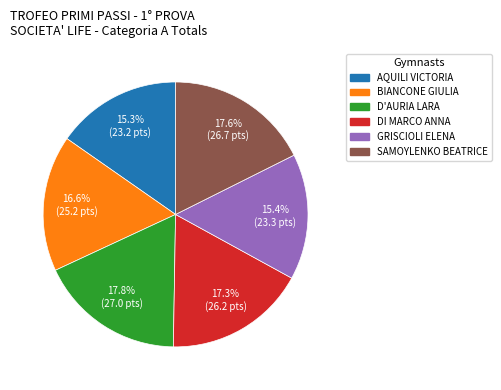

Approximately how many times larger is the value at DI MARCO ANNA compared to SAMOYLENKO BEATRICE?

1.0